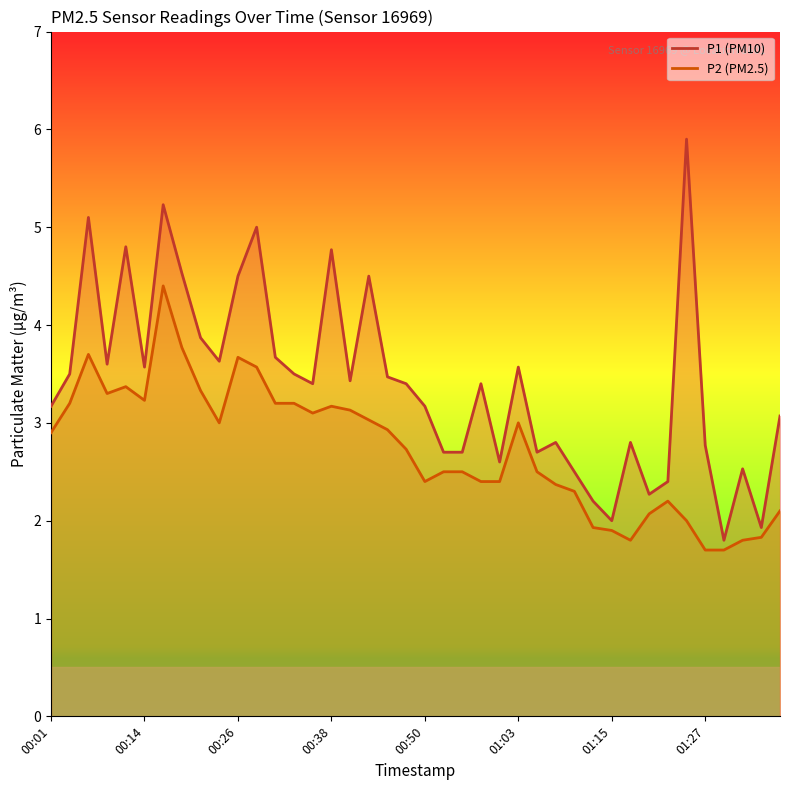

How many data points in P2 are above 2?

32